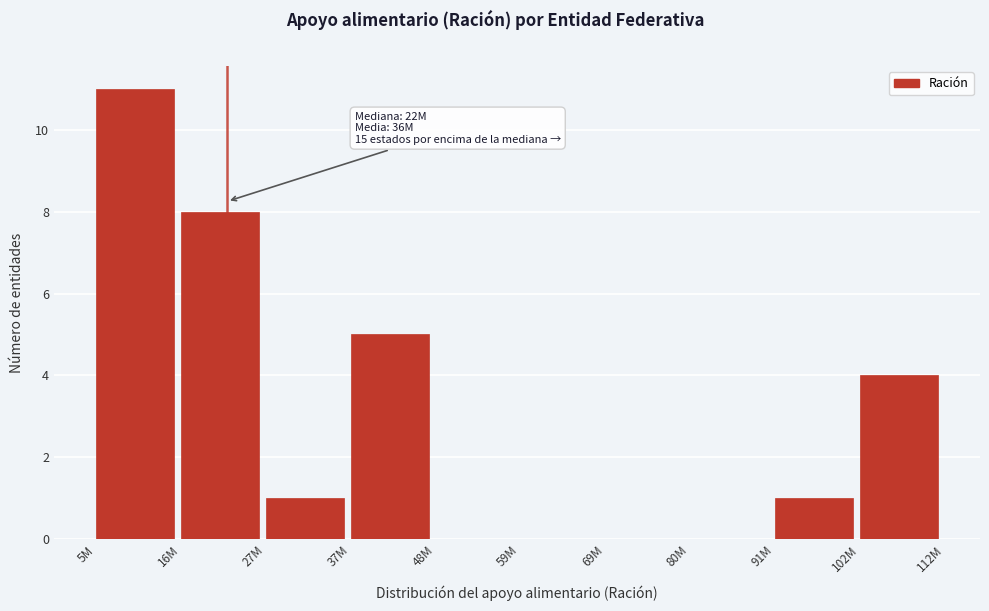

Reading left to right, extract all data points from this chart.

5M=11	16M=8	27M=1	37M=5	48M=0	59M=0	69M=0	80M=0	91M=1	102M=4